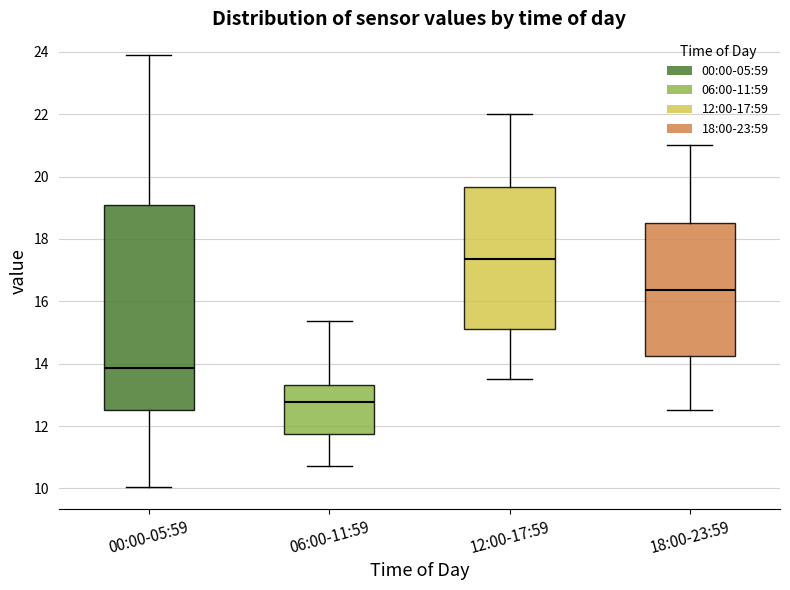

Reading left to right, read every box against the y-axis: the position of its median line, the range the box covers, and the ends of its whiskers. The values are not printed on the chart, so give them approximately, as read against the axis.

00:00-05:59: median 13.8, box 12.6 to 19.0, whiskers 10.0 to 24.0
06:00-11:59: median 12.8, box 11.8 to 13.4, whiskers 10.8 to 15.4
12:00-17:59: median 17.4, box 15.2 to 19.6, whiskers 13.6 to 22.0
18:00-23:59: median 16.4, box 14.2 to 18.6, whiskers 12.6 to 21.0